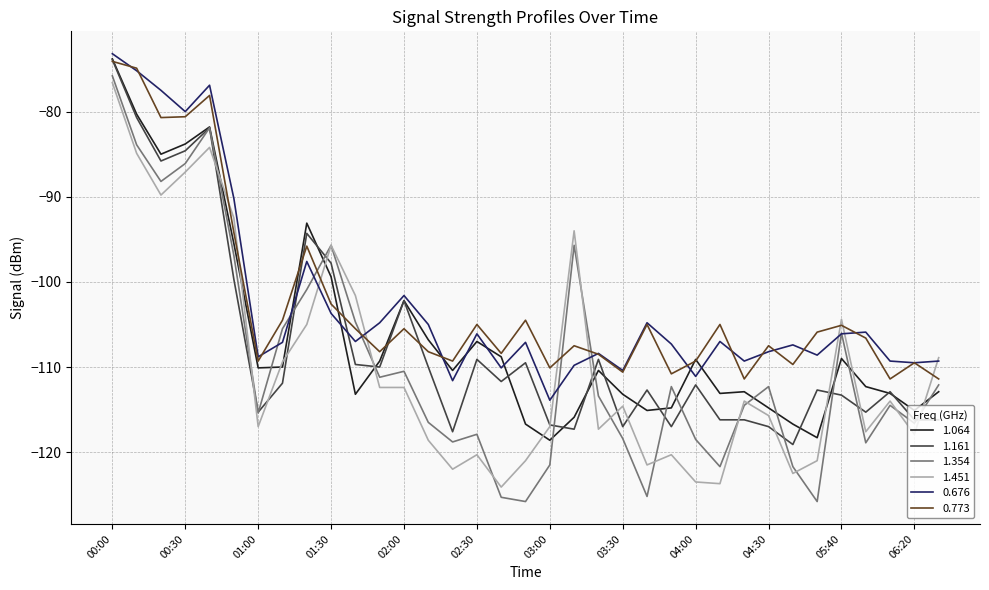

Which series ends up on top after the final intersection of 1.161 and 0.676?

0.676